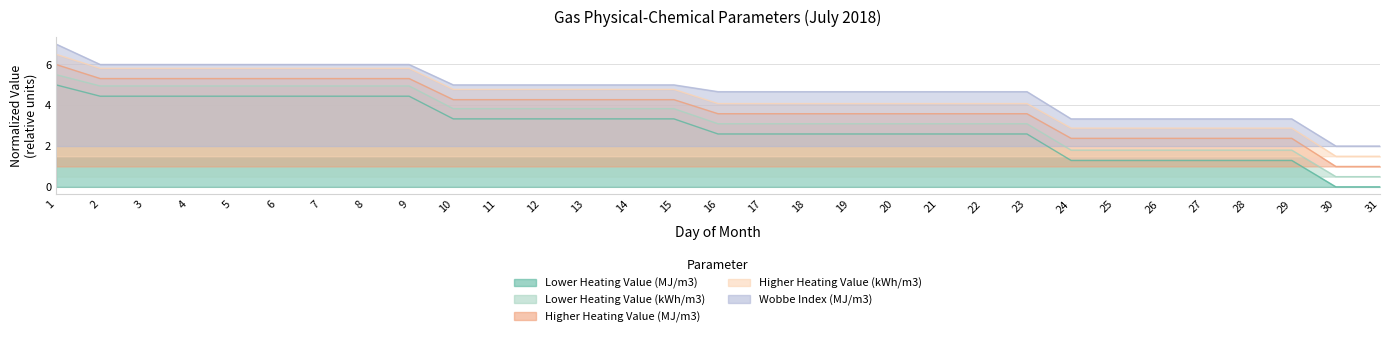

List the series in order of their peak value, lowest first.

Lower Heating Value (MJ/m3), Lower Heating Value (kWh/m3), Higher Heating Value (MJ/m3), Higher Heating Value (kWh/m3), Wobbe Index (MJ/m3)